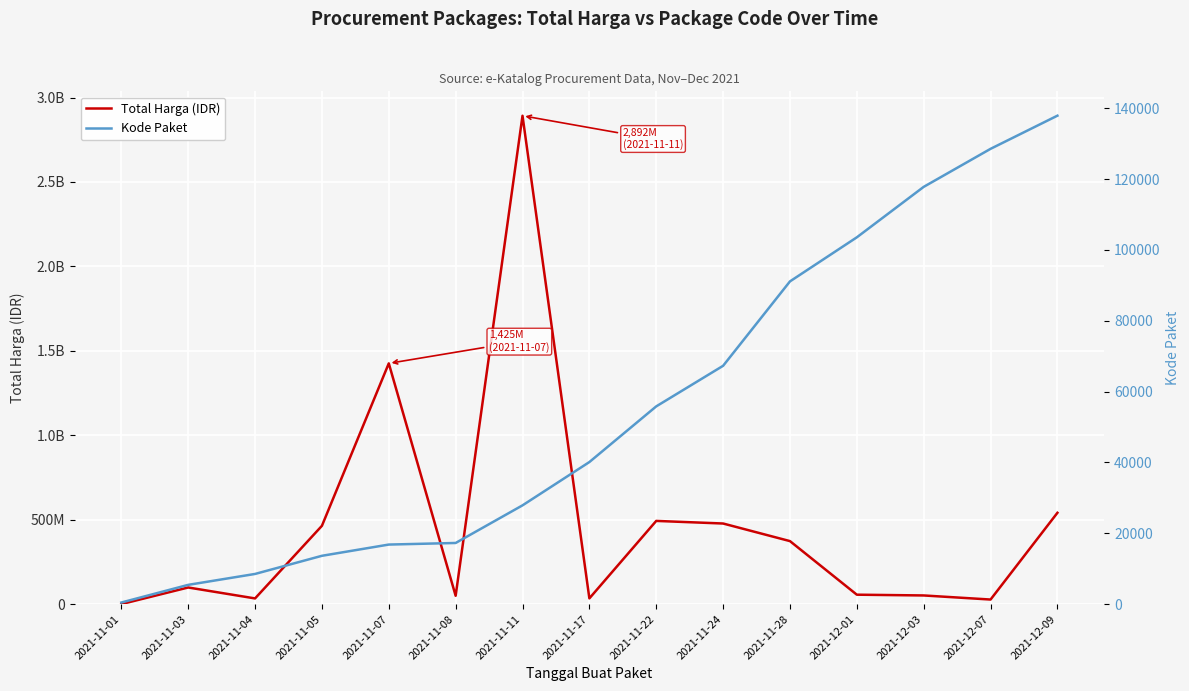

Which category has the highest value in the Kode Paket series?

2021-12-09